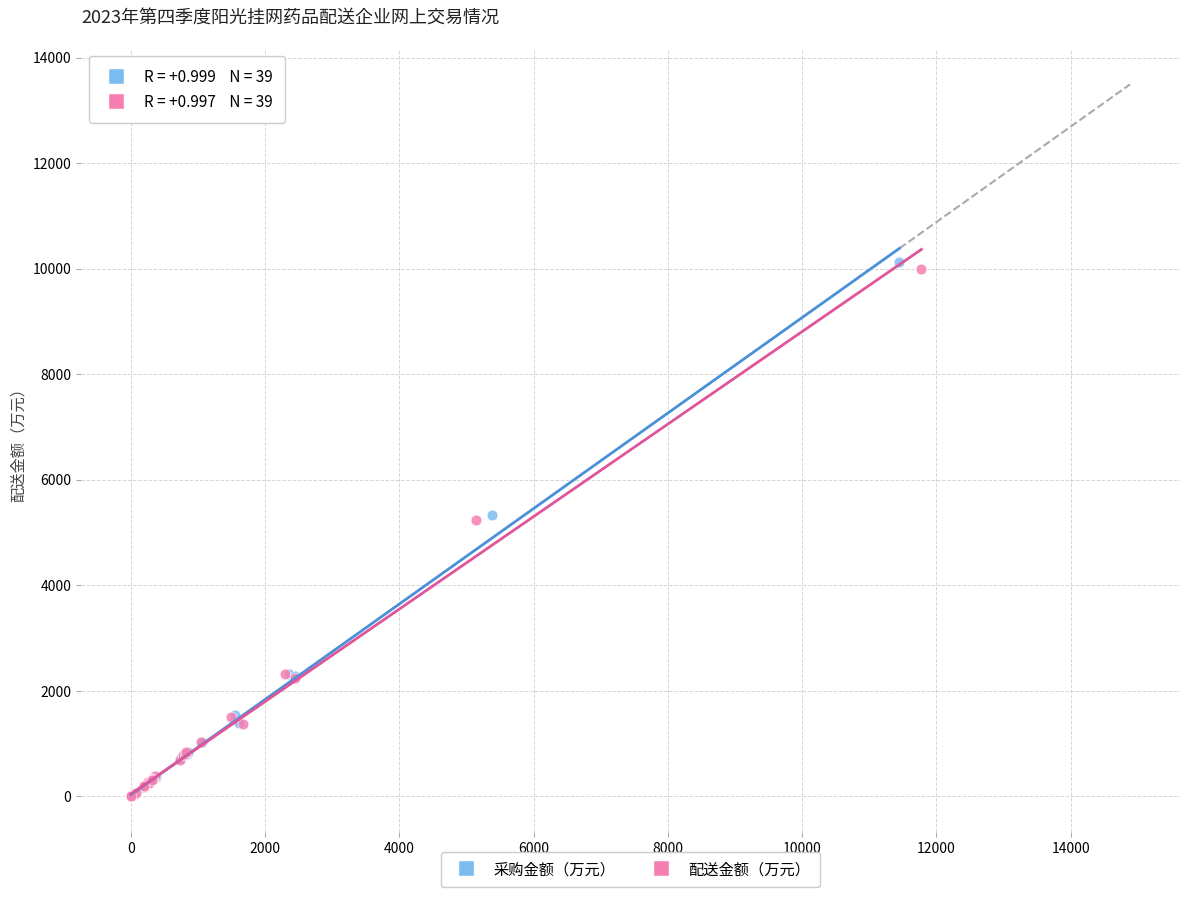

Which series has the largest Y range (max minus min)?

采购金额（万元）